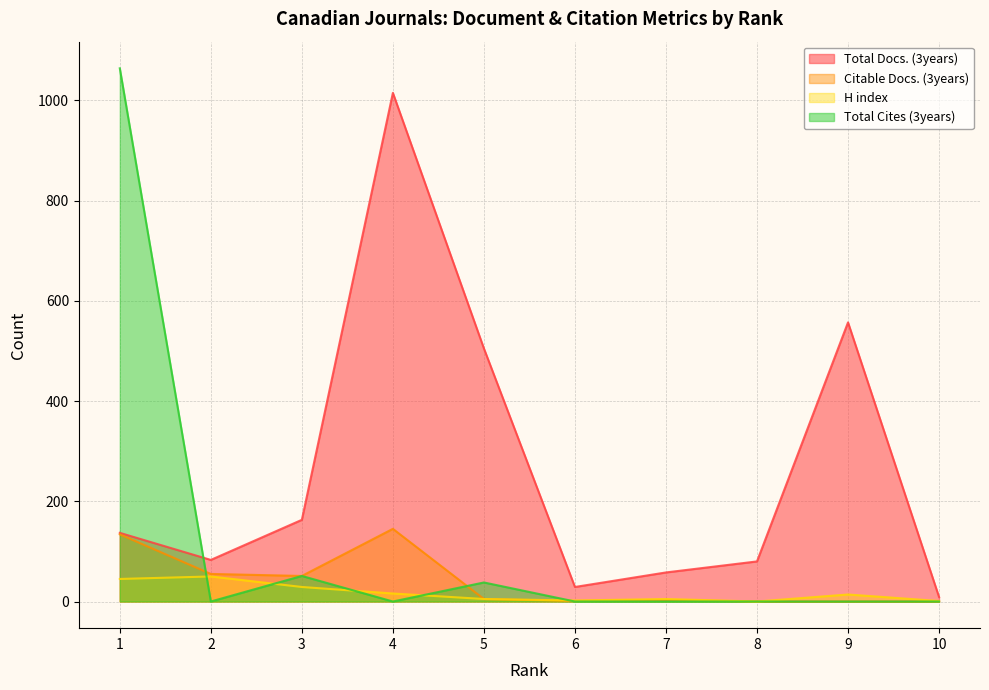

List the series in order of their peak value, lowest first.

H index, Citable Docs. (3years), Total Docs. (3years), Total Cites (3years)